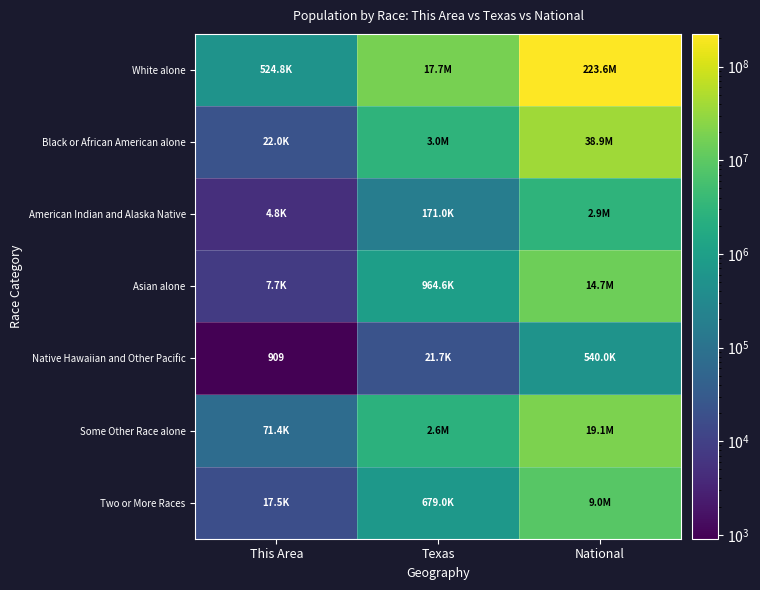

The Native Hawaiian and Other Pacific series shows 909 at This Area. True or false?

True